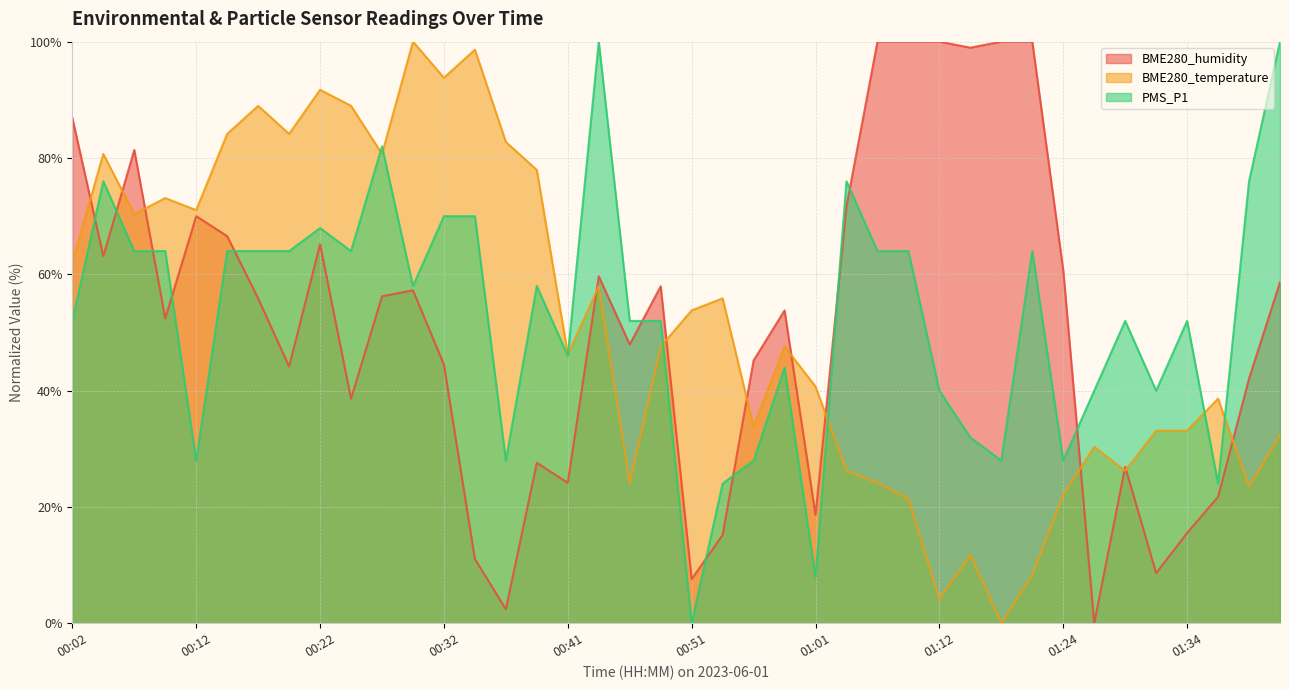

In BME280_temperature, how many points are lower than both neighbors (excluding endpoints)?

12